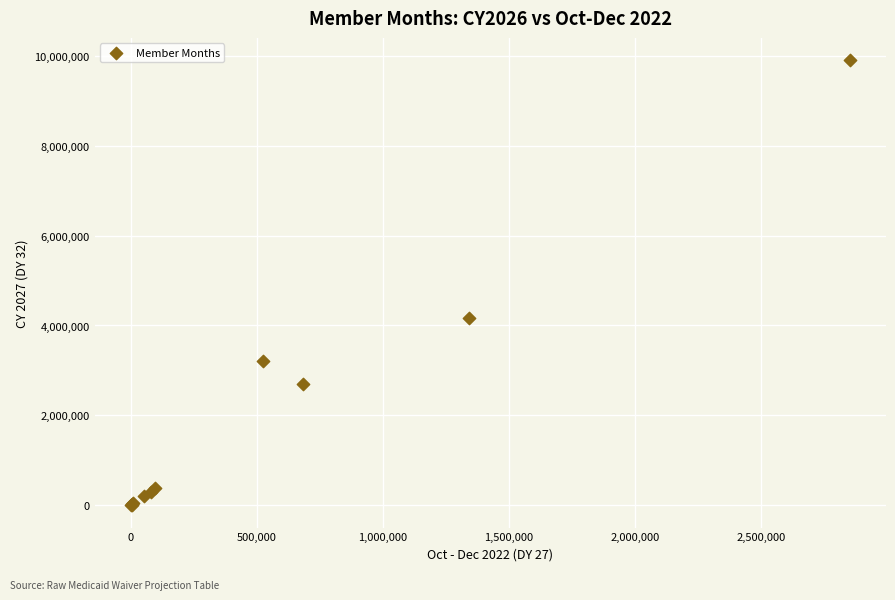

What Y value in the scatter plot is closest to 4950951?

4165792.6